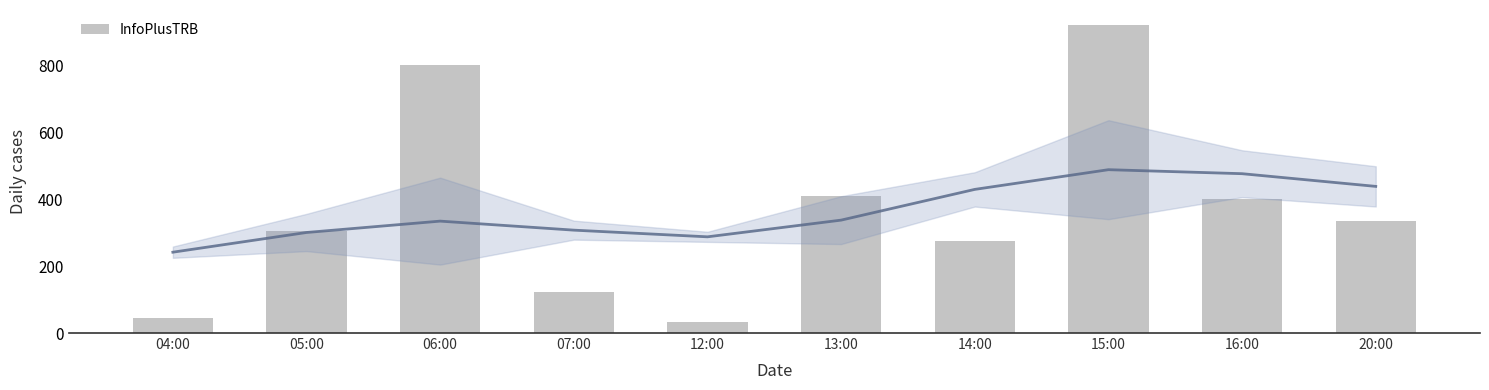

What position from the left is 14:00?

7